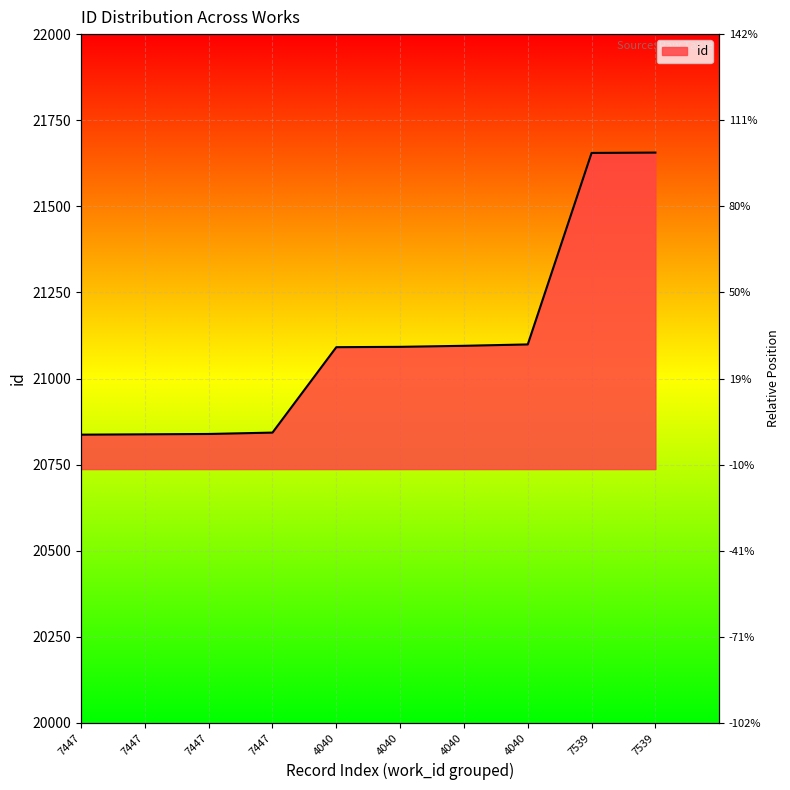

What is the ratio of the value at 7447 to the value at 4040?

1.0